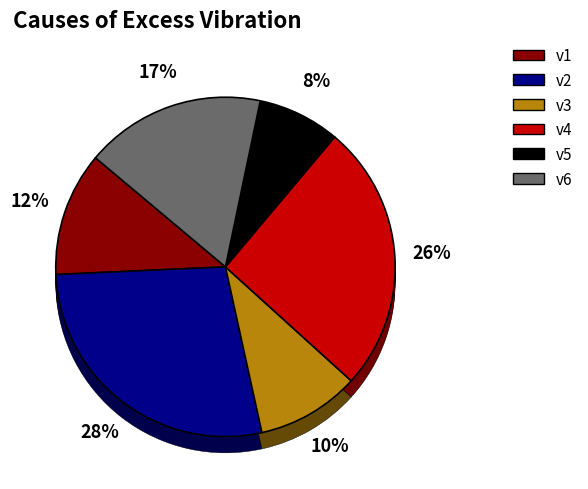

What is the ratio of the value at v6 to the value at v2?

0.6